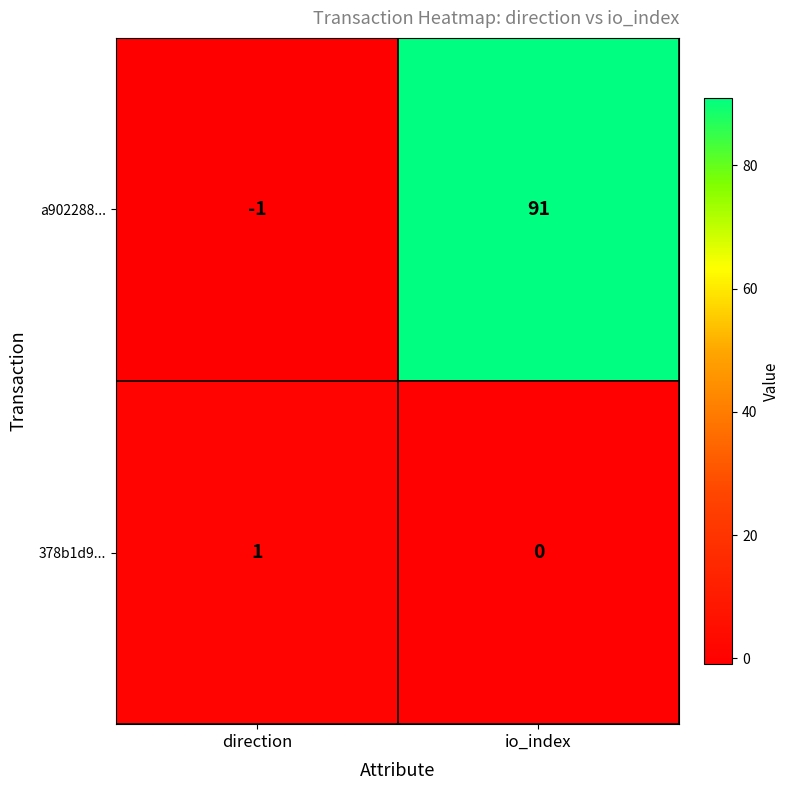

At how many categories does at least one series exceed 23?

1